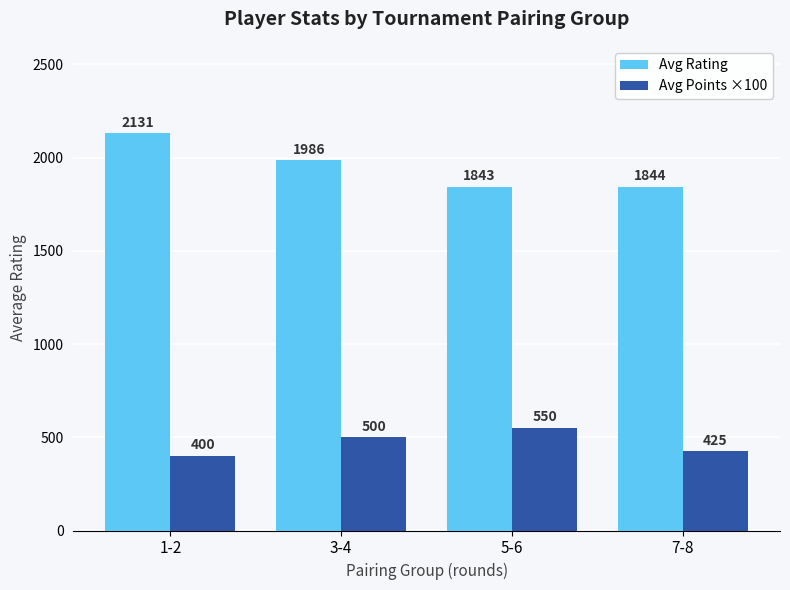

Are the bars grouped side by side (vs. stacked)?

Yes